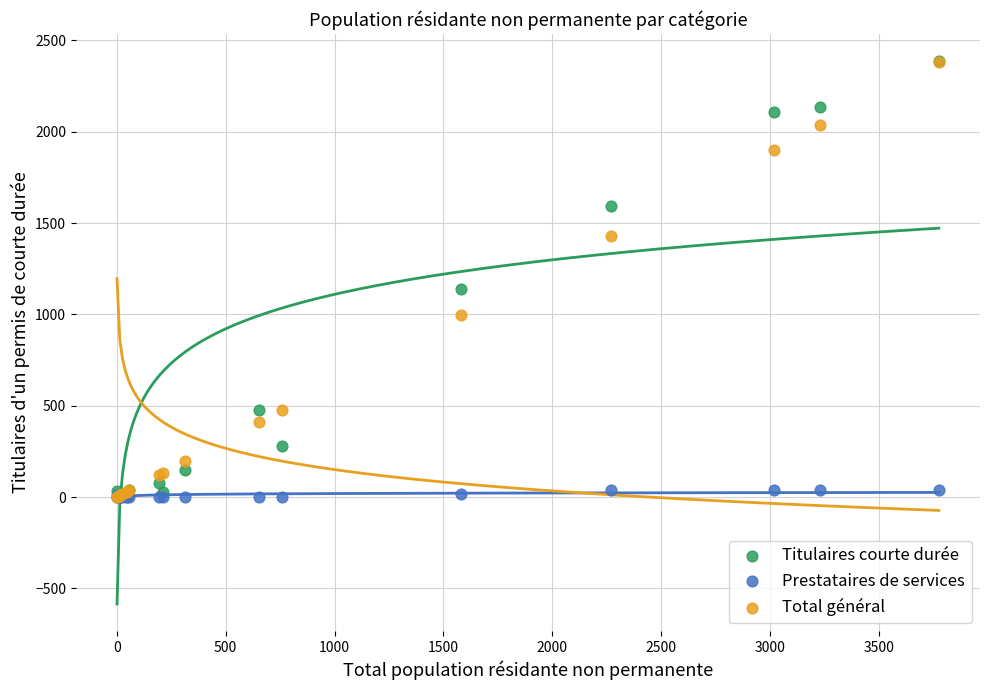

Across all series, what Y value is closest to 1193?

1137.0